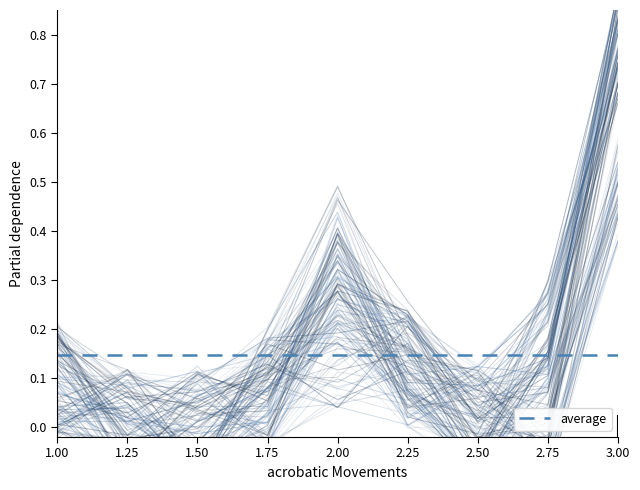

How many categories are shown in the chart?

9